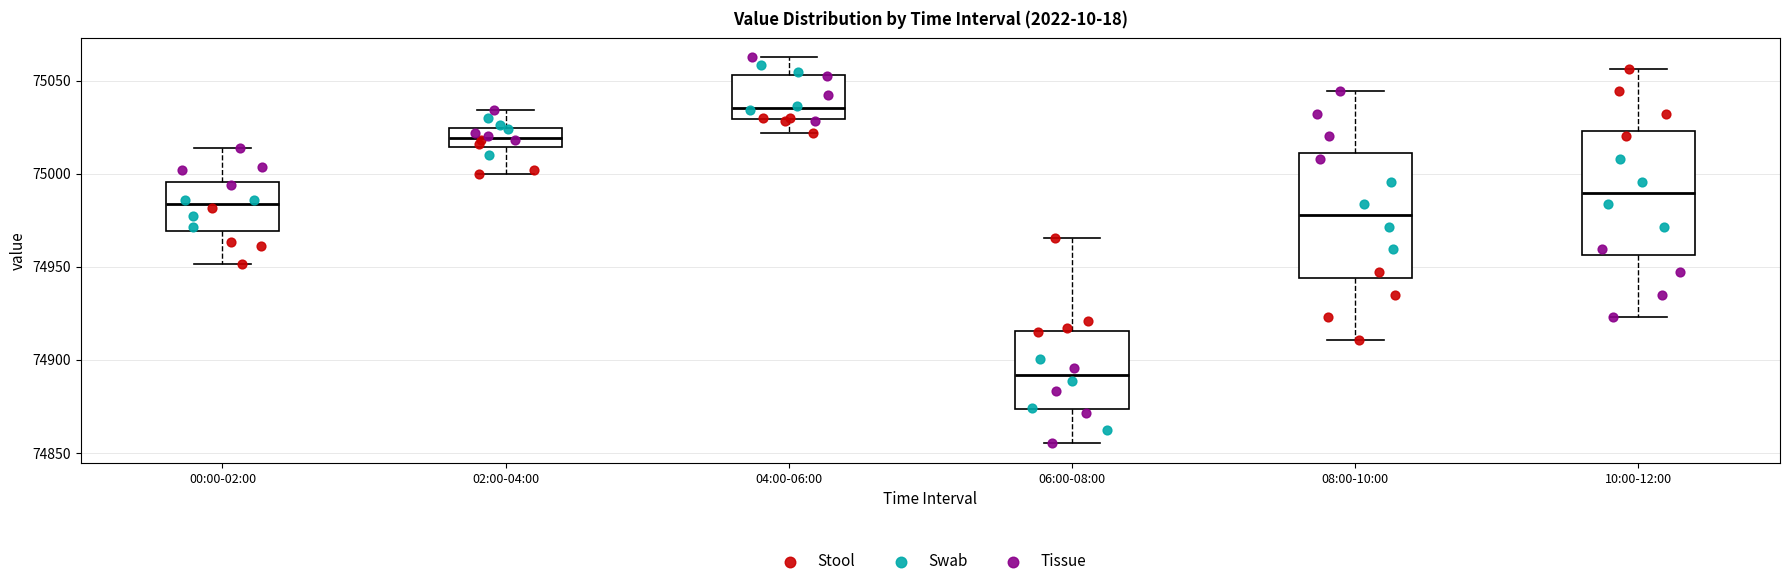

Where is the upper edge of the box for 02:00-04:00 on the y-axis? The values are not printed on the chart, so give them approximately, as read against the axis.

75025